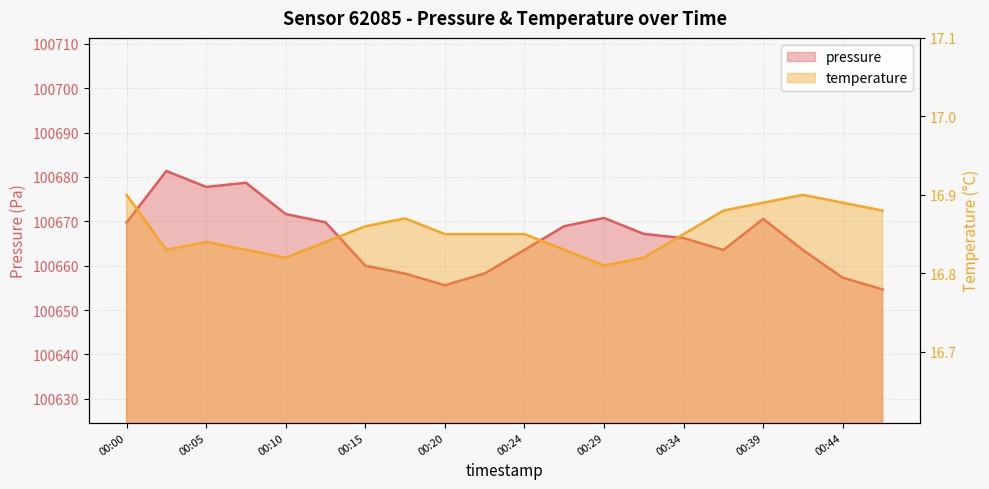

Reading left to right, what are all the values shown in this chart?

pressure: 00:00=100669.7	00:03=100681.3	00:05=100677.8	00:07=100678.7	00:10=100671.6	00:12=100669.8	00:15=100660.0	00:17=100658.2	00:20=100655.6	00:22=100658.2	00:24=100663.6	00:27=100668.9	00:29=100670.8	00:32=100667.2	00:34=100666.2	00:37=100663.5	00:39=100670.6	00:41=100663.5	00:44=100657.3	00:46=100654.7
temperature: 00:00=16.9	00:03=16.8	00:05=16.8	00:07=16.8	00:10=16.8	00:12=16.8	00:15=16.9	00:17=16.9	00:20=16.9	00:22=16.9	00:24=16.9	00:27=16.8	00:29=16.8	00:32=16.8	00:34=16.9	00:37=16.9	00:39=16.9	00:41=16.9	00:44=16.9	00:46=16.9